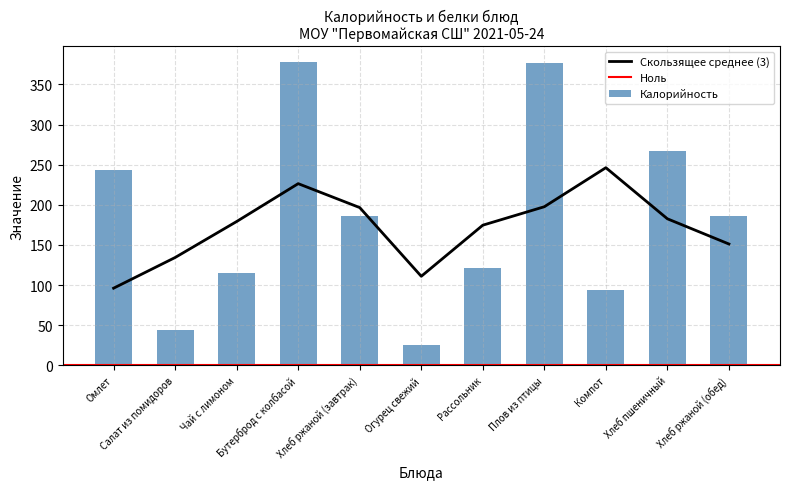

List the labels in order of value, smallest first.

Огурец свежий, Салат из помидоров, Компот, Чай с лимоном, Рассольник, Хлеб ржаной (завтрак), Хлеб ржаной (обед), Омлет, Хлеб пшеничный, Плов из птицы, Бутерброд с колбасой